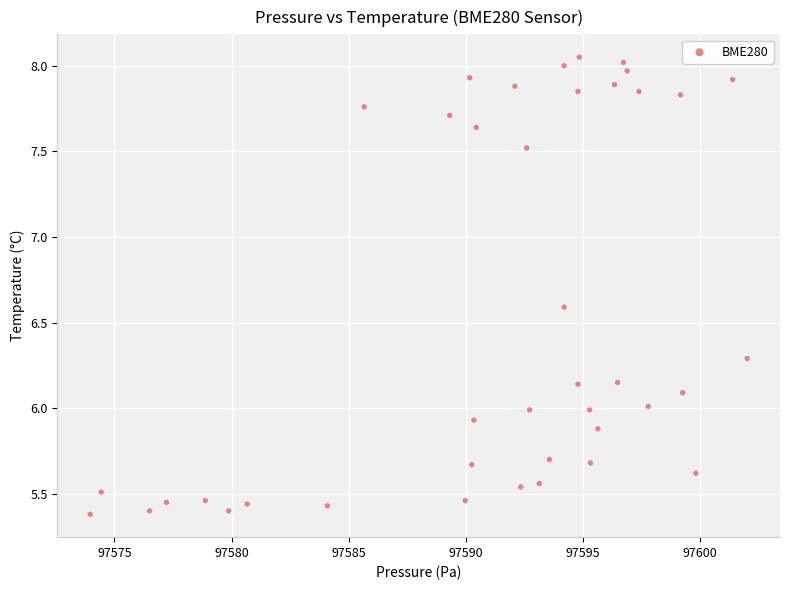

What is the range of X values (max minus min)?

28.0